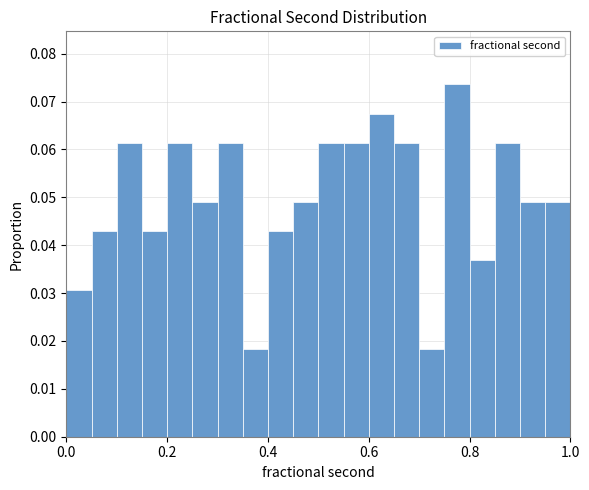

Read against the x-axis, roughly where is the centre of the tallest bar?

0.78